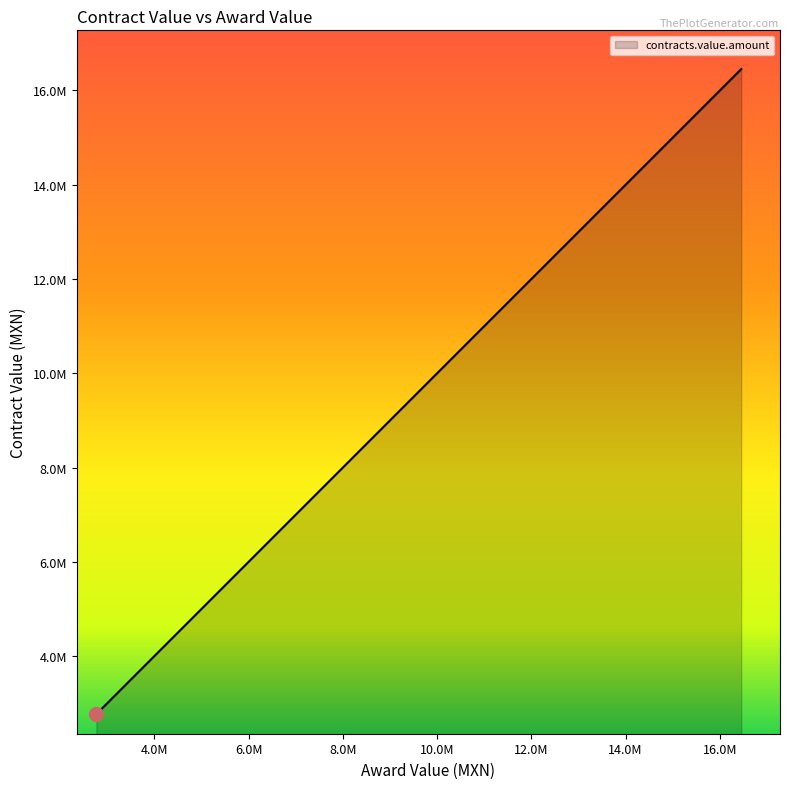

What is the smallest value displayed?

2772292.7